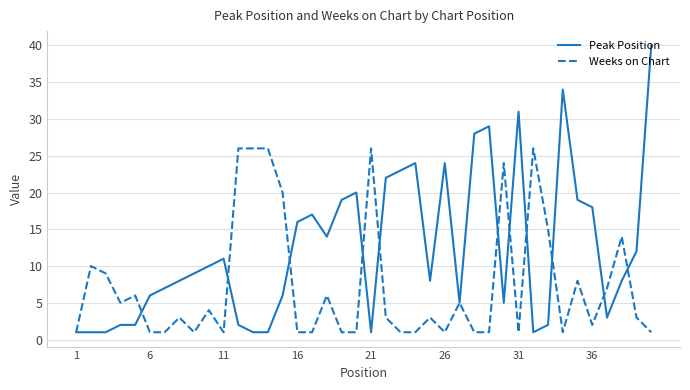

Which series has the largest total across all categories?

Peak Position